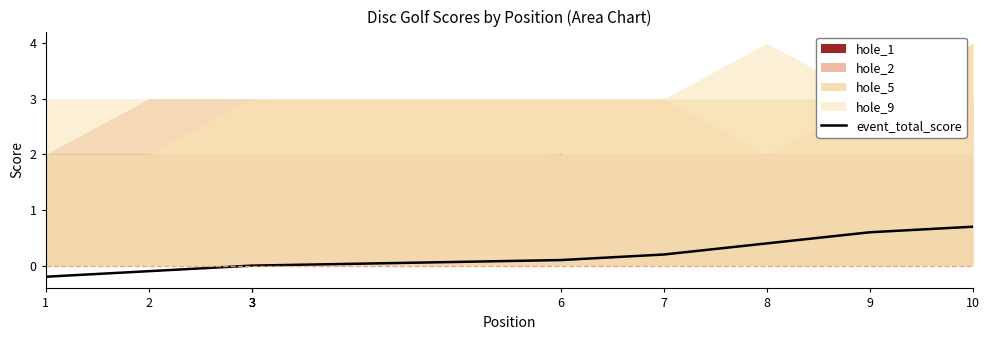

Reading left to right, extract all data points from this chart.

-0.2	-0.1	0.0	0.0	0.0	0.1	0.2	0.4	0.6	0.7